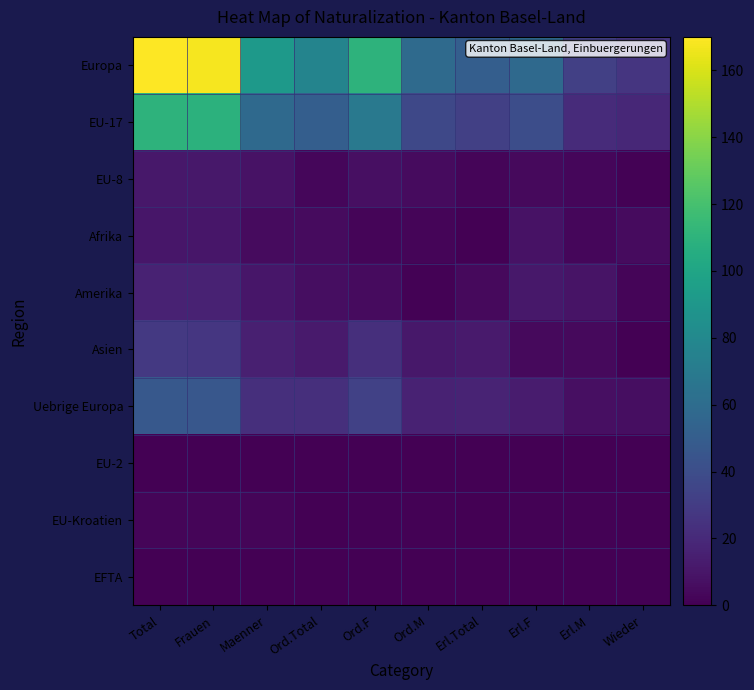

What is the total value across all series at Wieder?

59